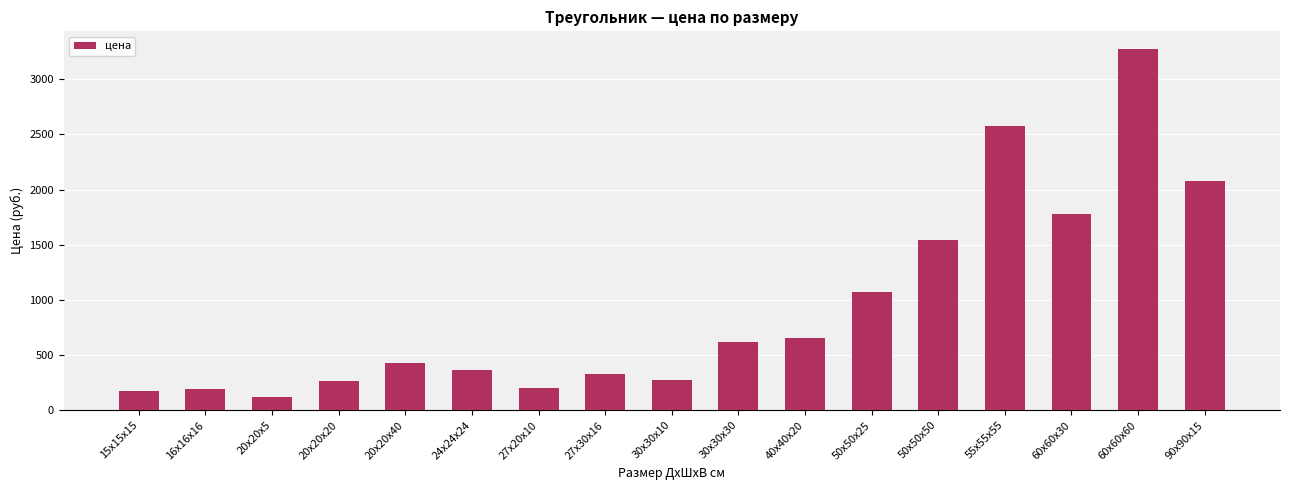

What is the greatest value displayed?

3269